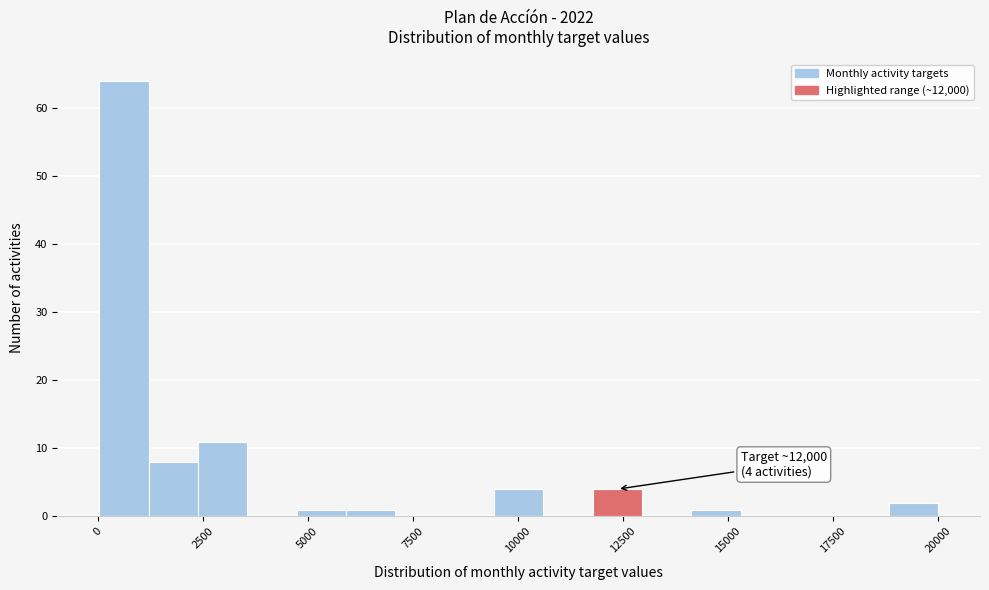

Around what value on the x-axis is the tallest bar? Give the approximate position of its centre, as read against the axis.

500